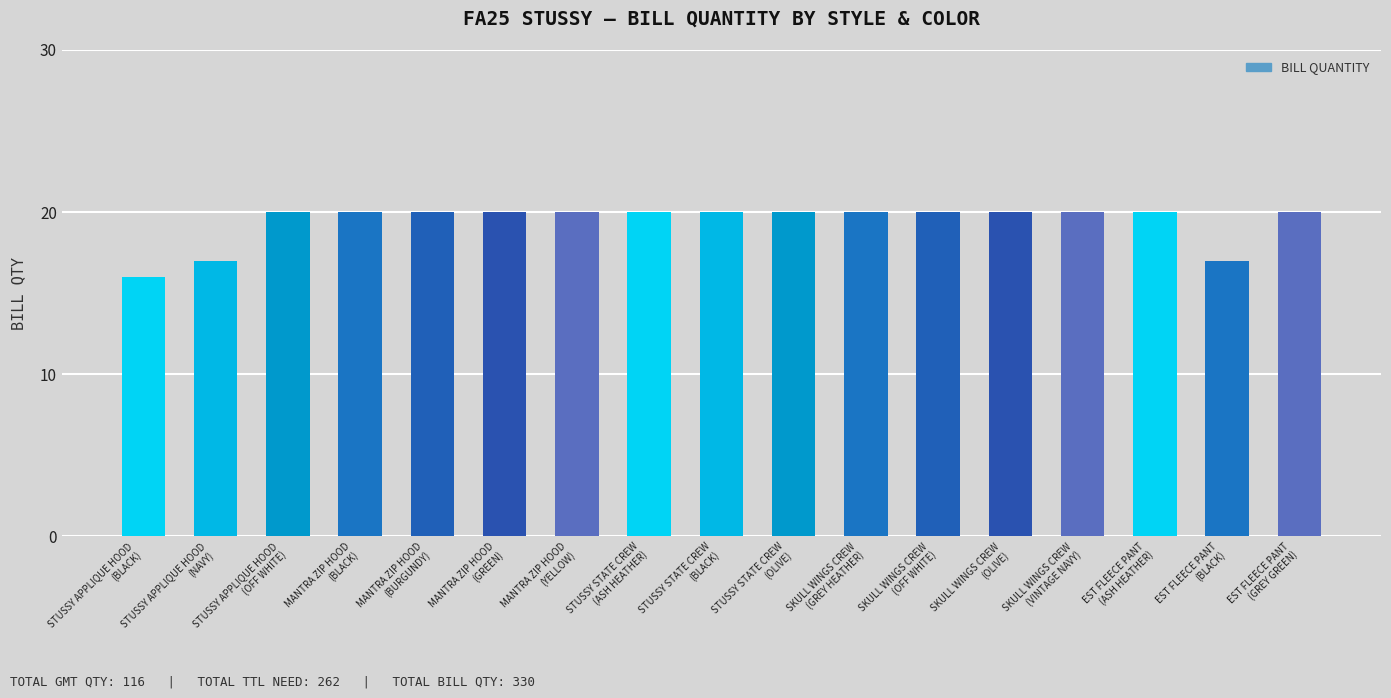

What is the label of the 14th bar from the left?

SKULL WINGS CREW
(VINTAGE NAVY)